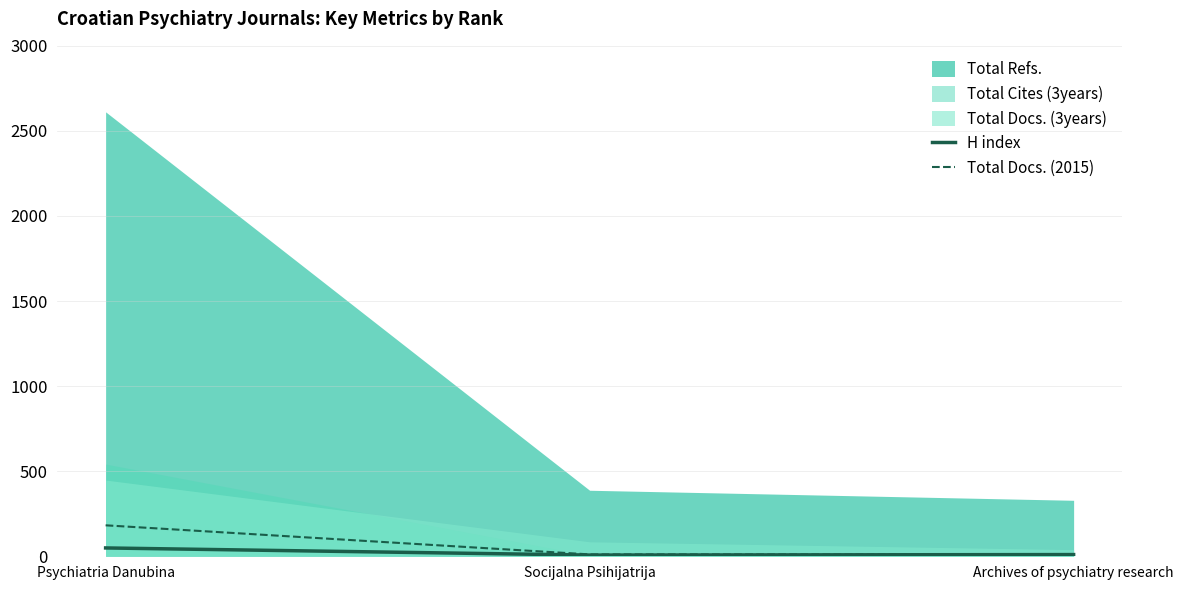

What is the total value across all series at Psychiatria Danubina?

231